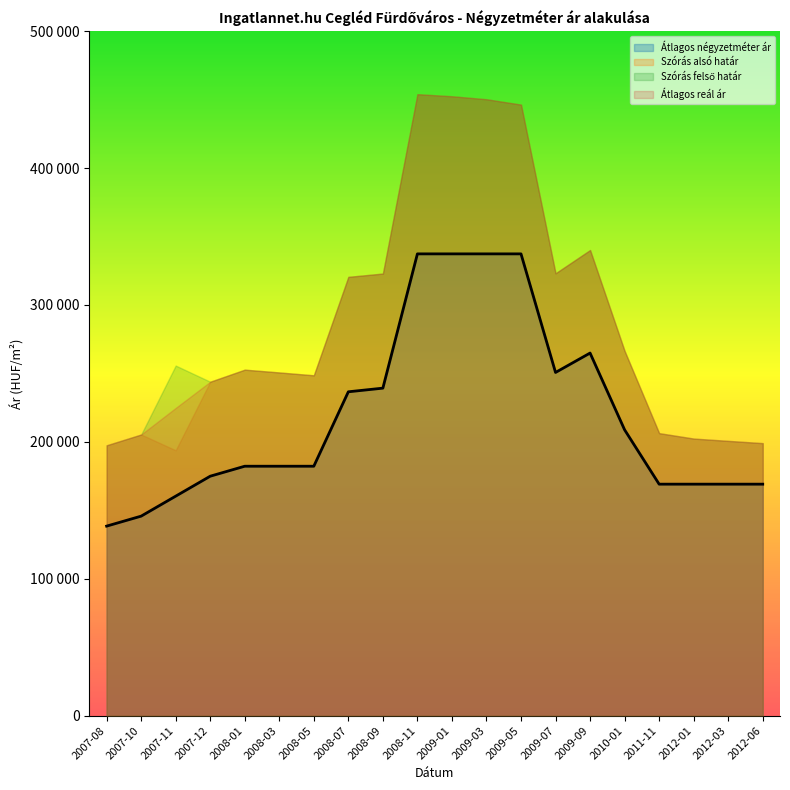

Does the chart display data point markers on the line(s)?

No